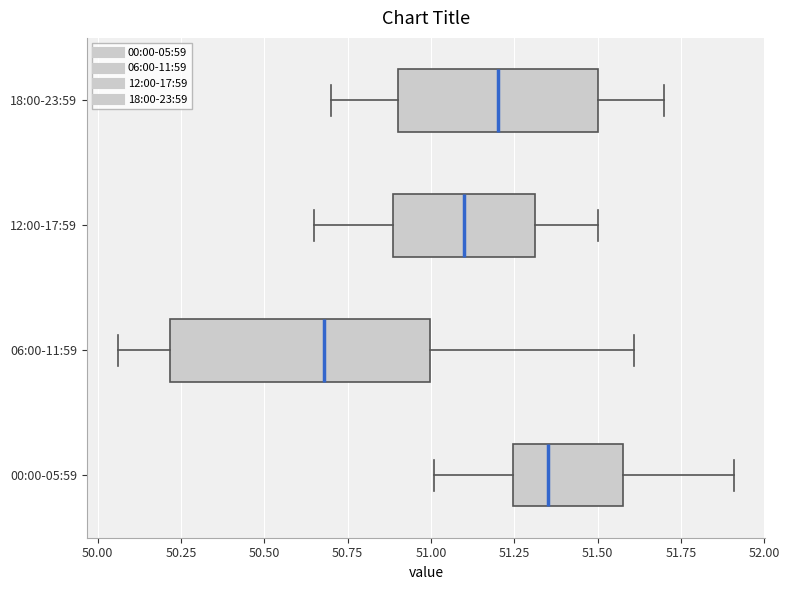

Reading bottom to top, transcribe this box plot: for each box, give where its median line is, the range the box spans, and where its two whiskers end, as read against the x-axis. The values are not printed on the chart, so give them approximately, as read against the axis.

00:00-05:59: median 51.35, box 51.25 to 51.60, whiskers 51.00 to 51.90
06:00-11:59: median 50.70, box 50.20 to 51.00, whiskers 50.05 to 51.60
12:00-17:59: median 51.10, box 50.90 to 51.30, whiskers 50.65 to 51.50
18:00-23:59: median 51.20, box 50.90 to 51.50, whiskers 50.70 to 51.70